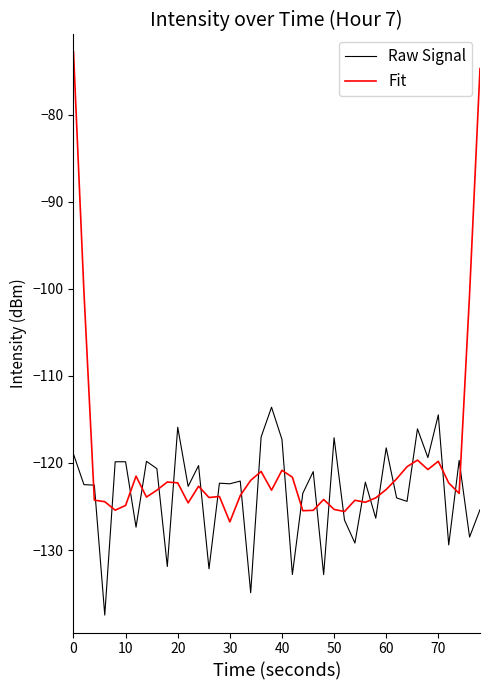

Which series has the widest spread of values?

Fit